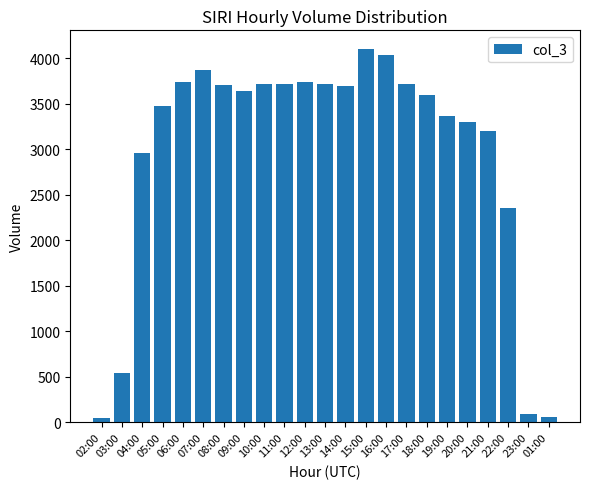

Are the bars horizontal?

No